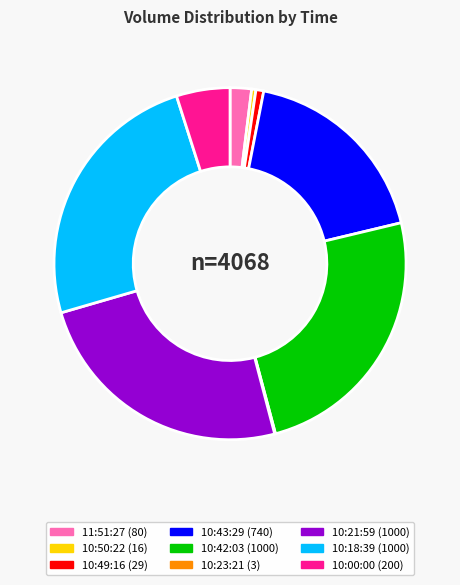

The 10:42:03 slice represents 25% of the pie. True or false?

True